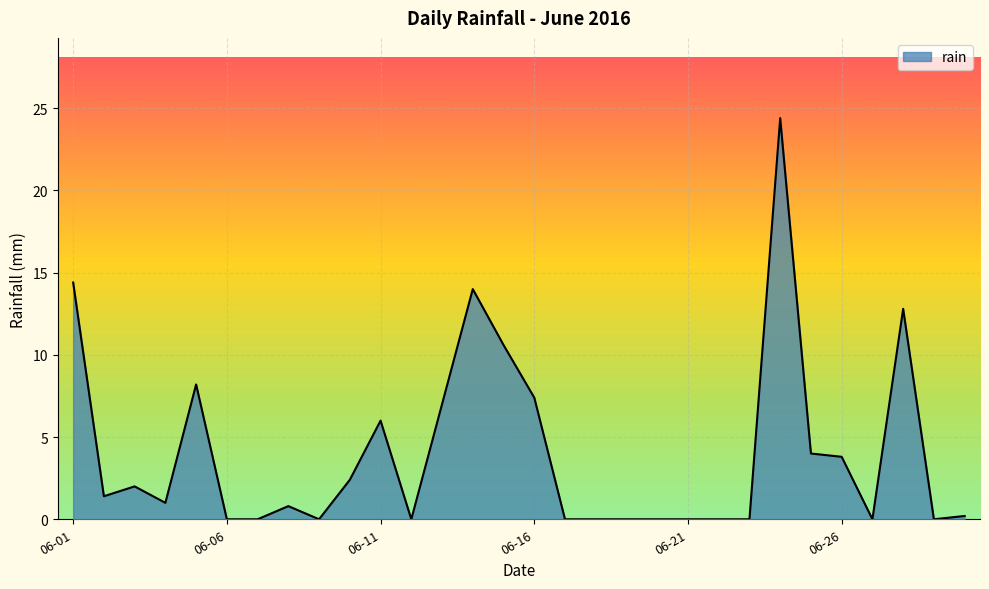

Reading right to left, list all the values displayed in this chart.

0.2	0.0	12.8	0.0	3.8	4.0	24.4	0.0	0.0	0.0	0.0	0.0	0.0	0.0	7.4	10.6	14.0	7.0	0.0	6.0	2.4	0.0	0.8	0.0	0.0	8.2	1.0	2.0	1.4	14.4